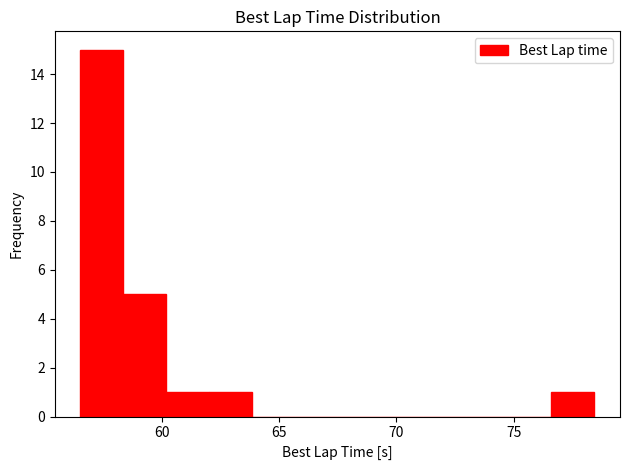

Read against the x-axis, roughly where is the centre of the tallest bar?

57.5